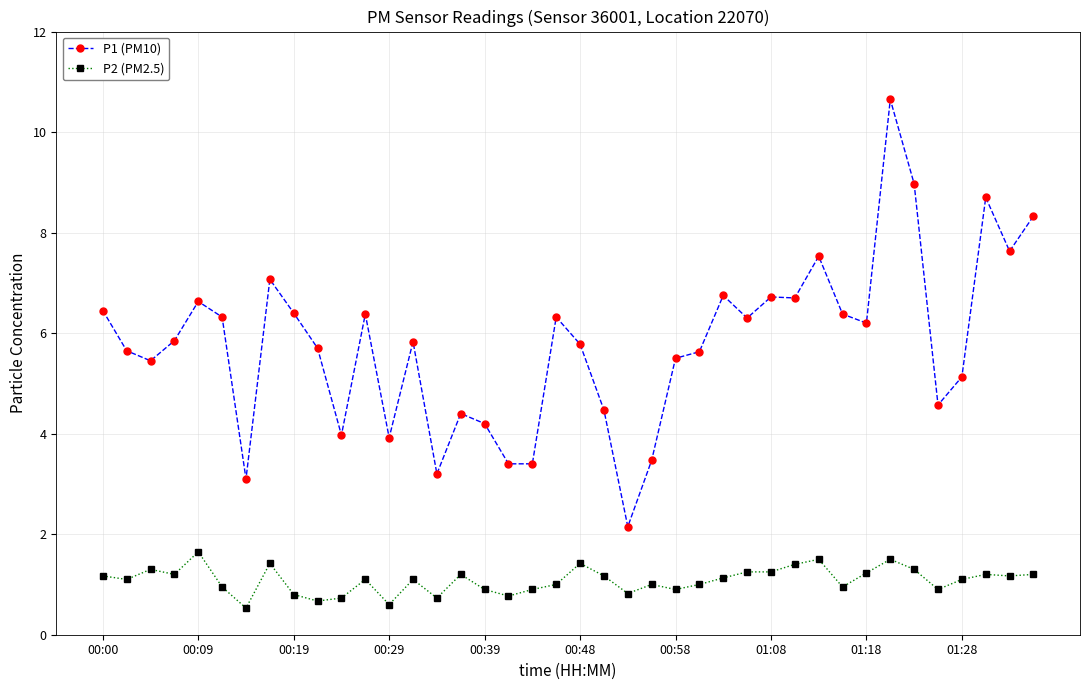

Which series has the largest total across all categories?

P1 (PM10)